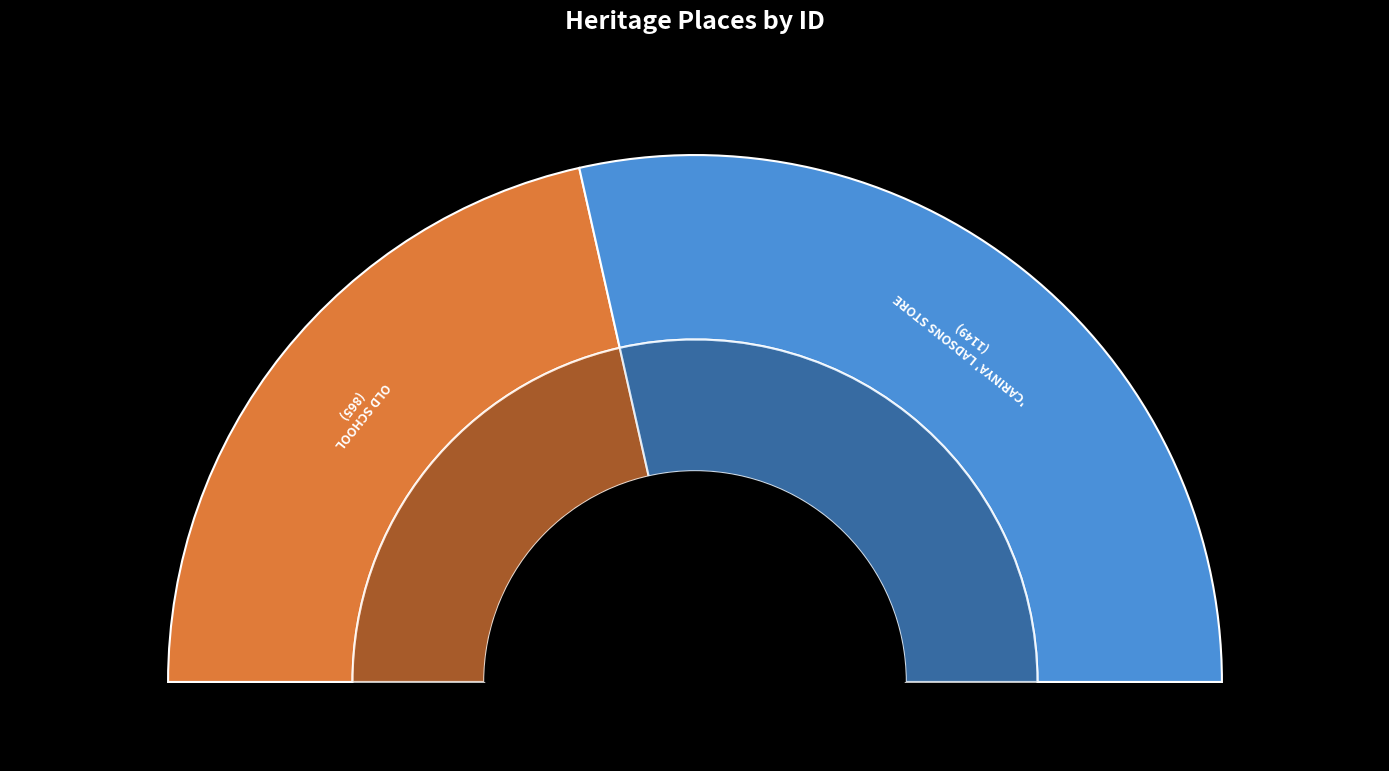

What is the change in value from OLD SCHOOL to 'CARINYA' LADSONS STORE?

+284